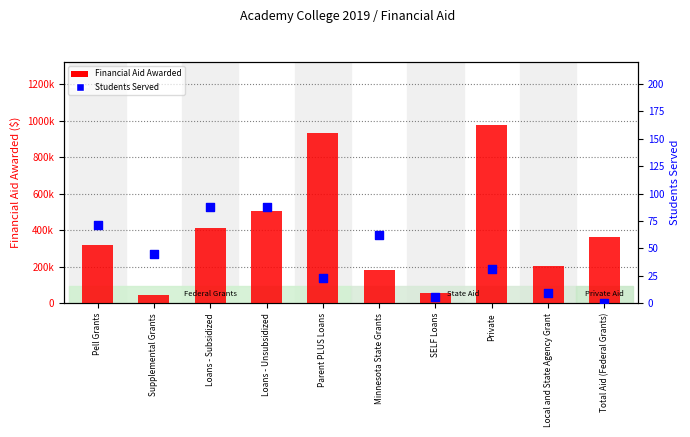

At which category is the sum across all series the highest?

Private